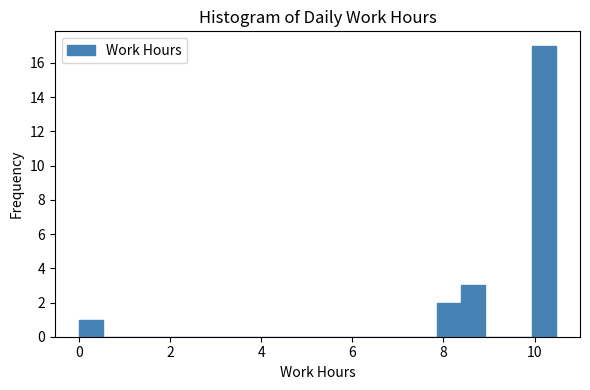

Around what value on the x-axis is the tallest bar? Give the approximate position of its centre, as read against the axis.

10.2